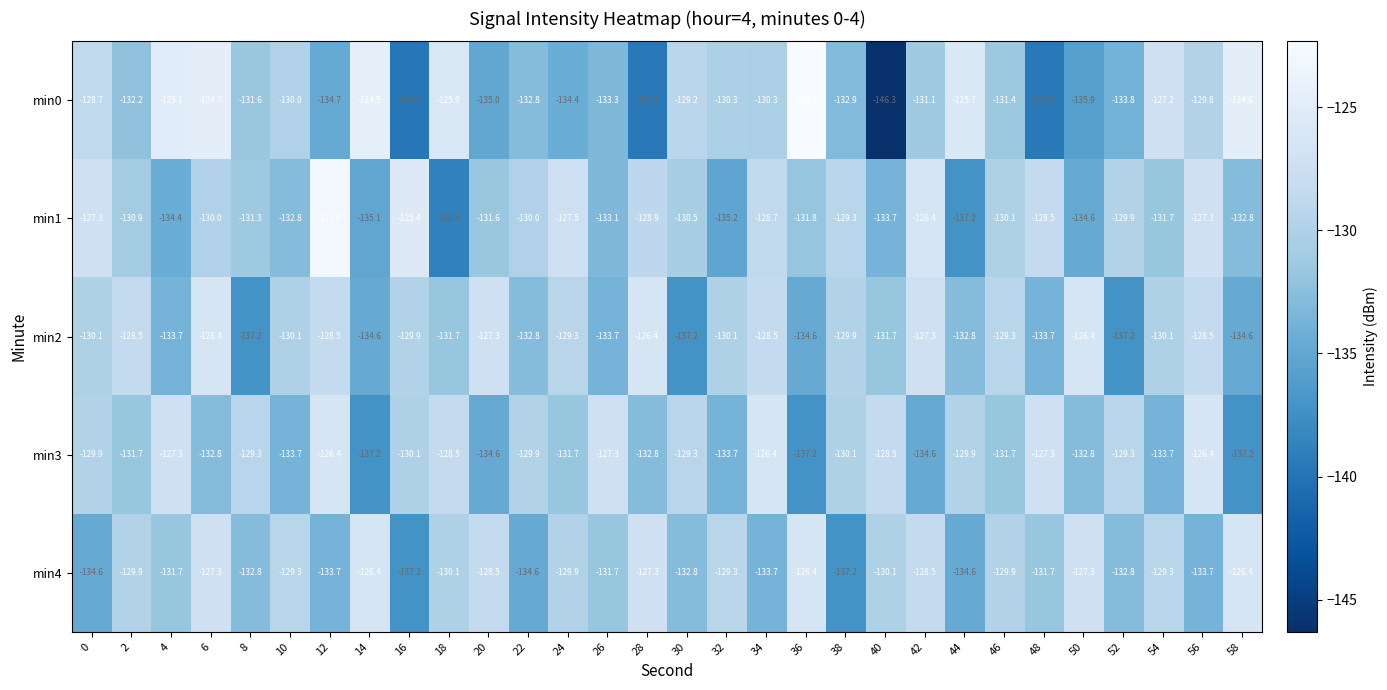

Between 18 and 42, which series saw the biggest shift?

min1